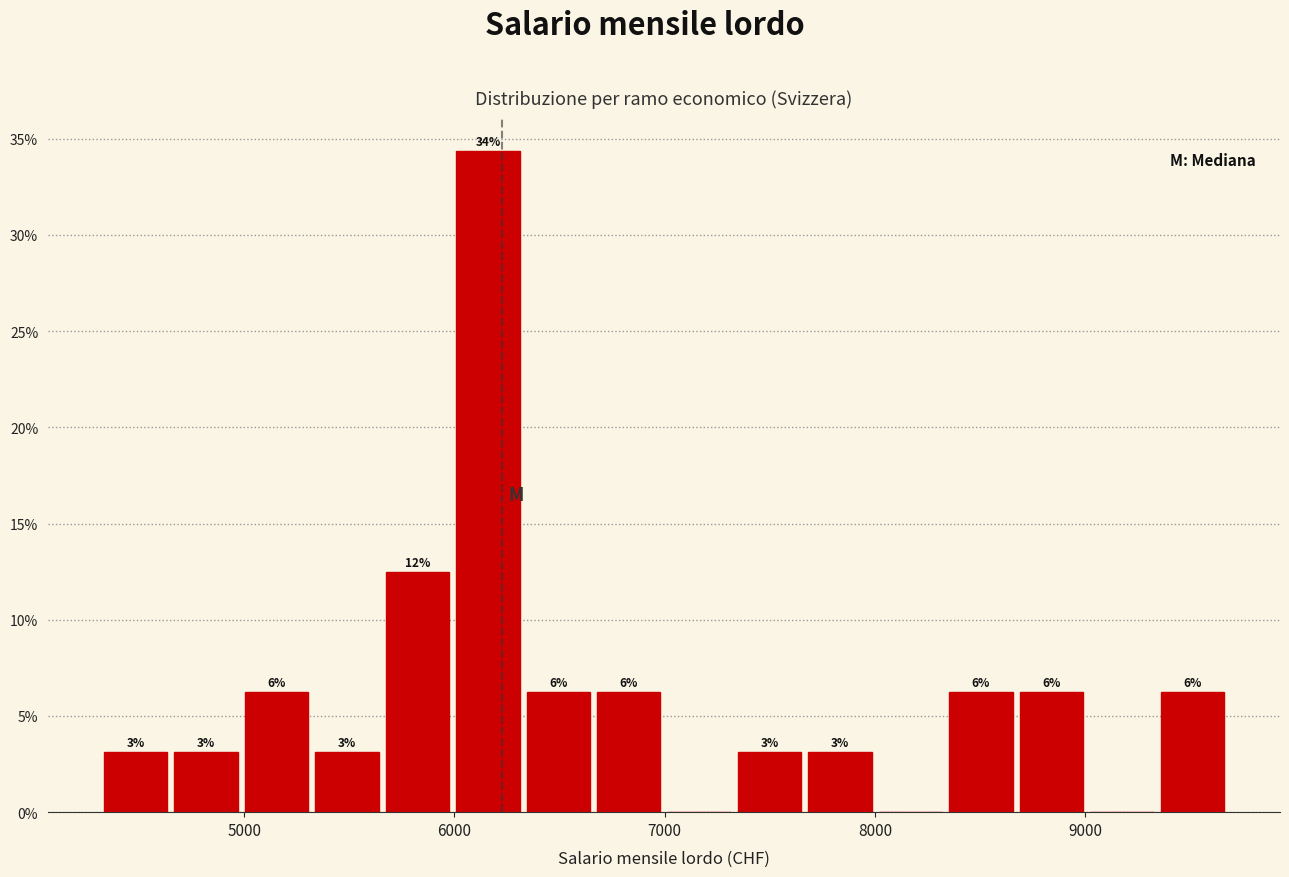

Read against the x-axis, roughly where is the centre of the tallest bar?

6200